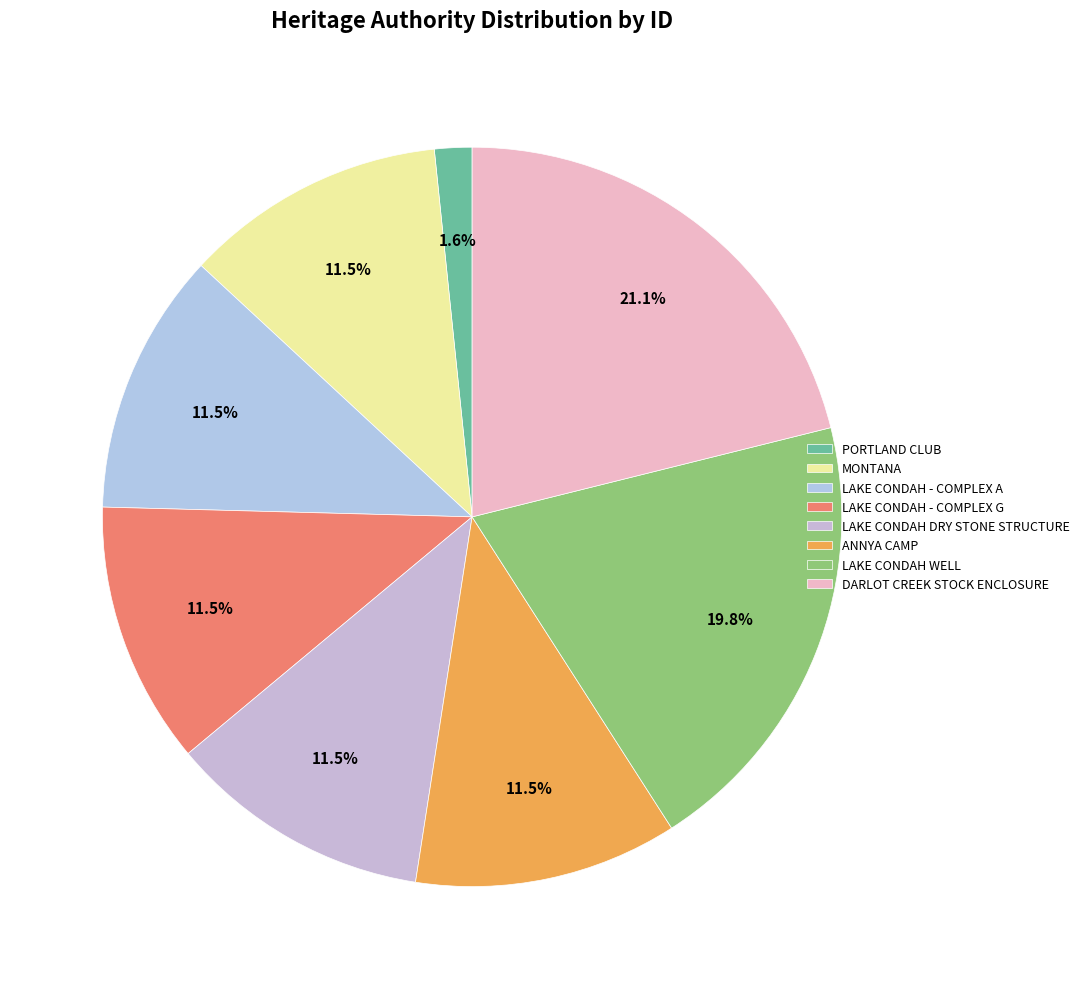

Count the number of slices in the pie.

8